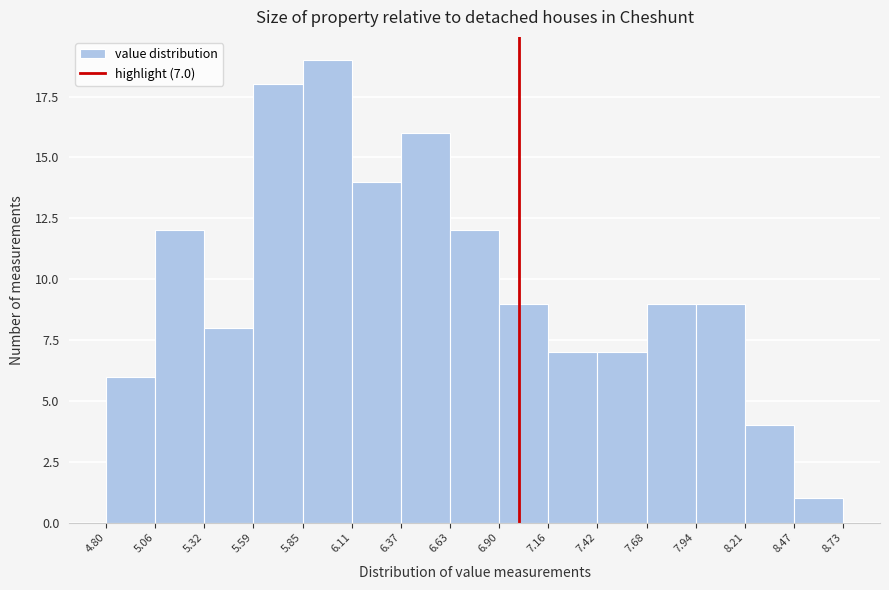

Which range on the x-axis has the tallest bar?

5.85 to 6.11